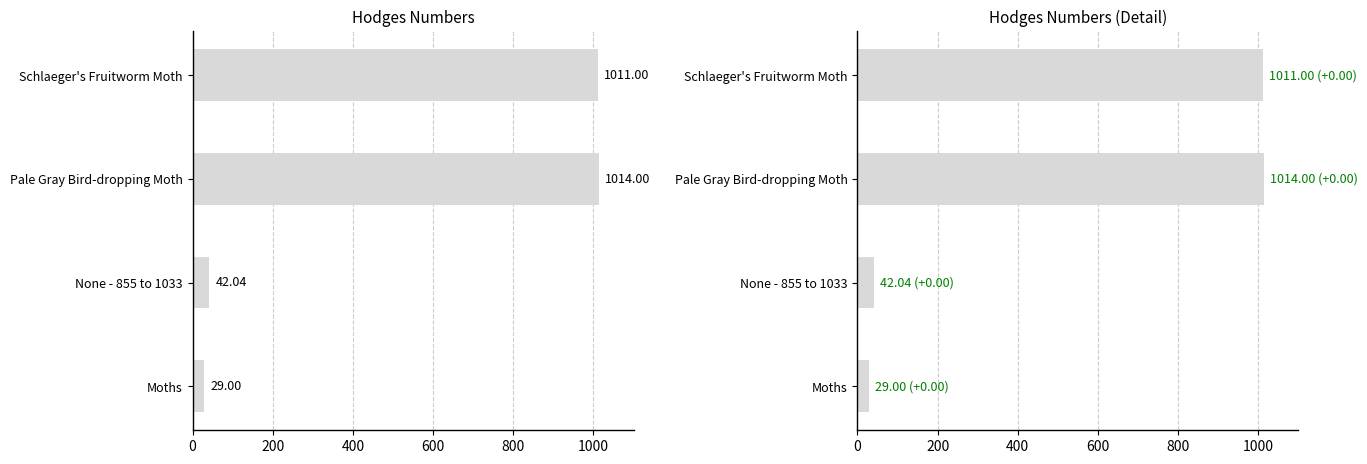

Reading left to right, what are all the values shown in this chart?

29.0	42.0	1014.0	1011.0